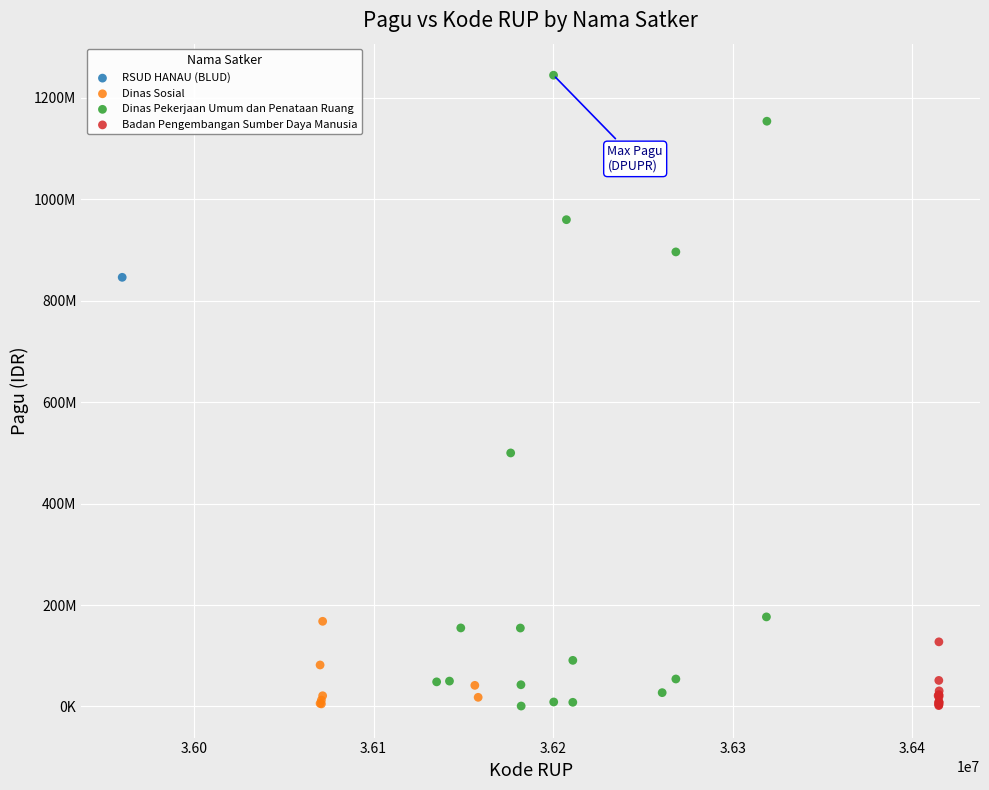

Which series contains the highest Y value?

Dinas Pekerjaan Umum dan Penataan Ruang